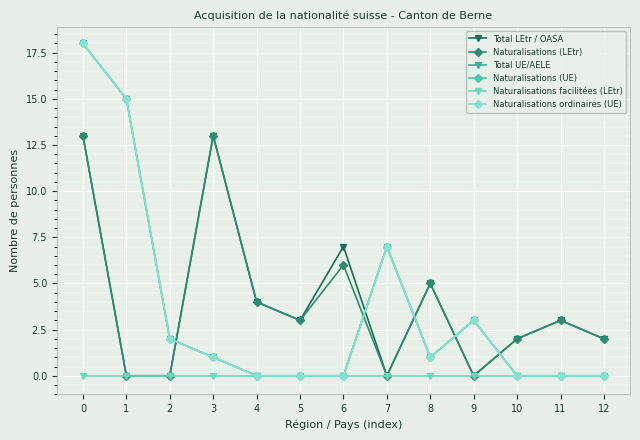

At which category does Naturalisations (LEtr) reach its first local valley?

5